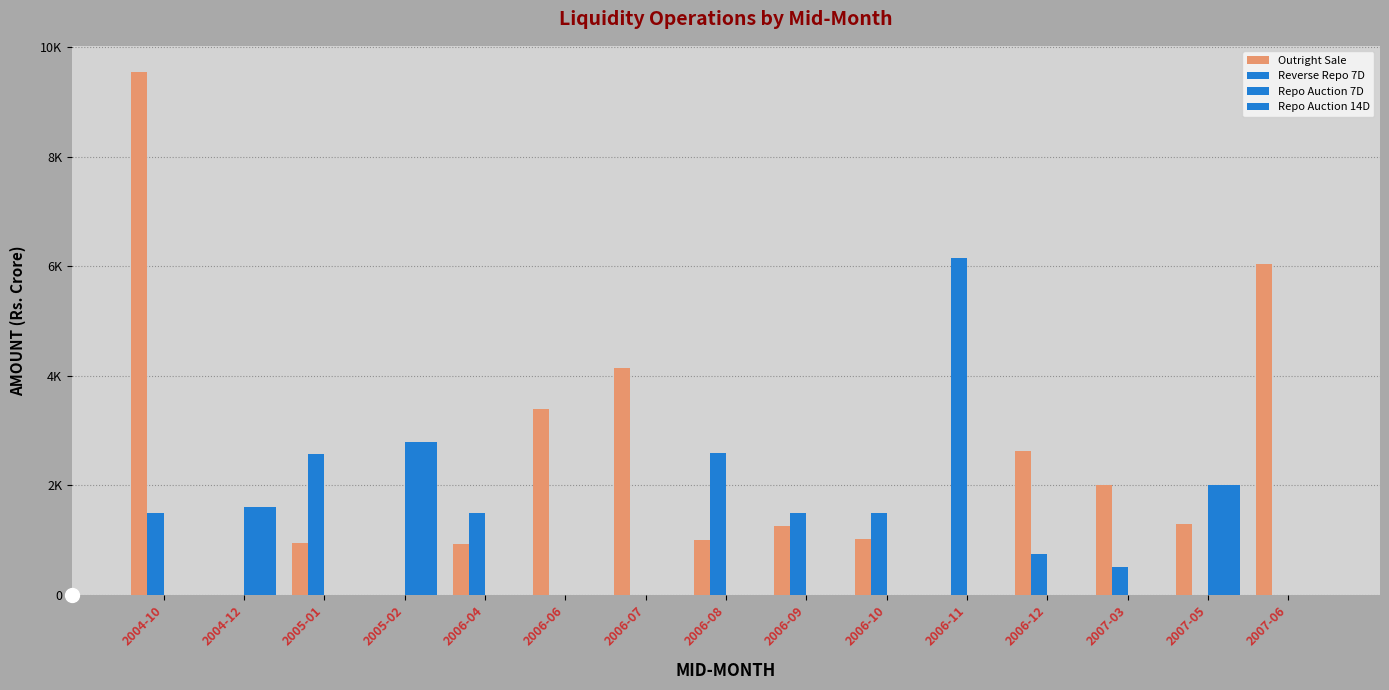

What is the label of the 4th bar from the right?

2006-12